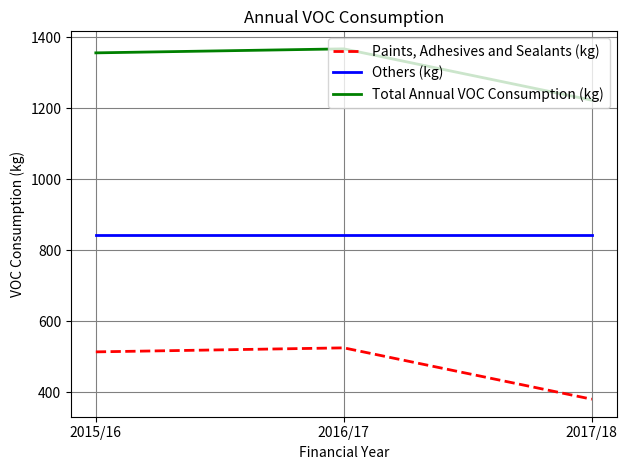

Reading left to right, what are all the values shown in this chart?

Paints, Adhesives and Sealants (kg): 2015/16=514.1	2016/17=525.4	2017/18=380.8
Others (kg): 2015/16=842.0	2016/17=842.0	2017/18=842.0
Total Annual VOC Consumption (kg): 2015/16=1356.1	2016/17=1367.4	2017/18=1222.8